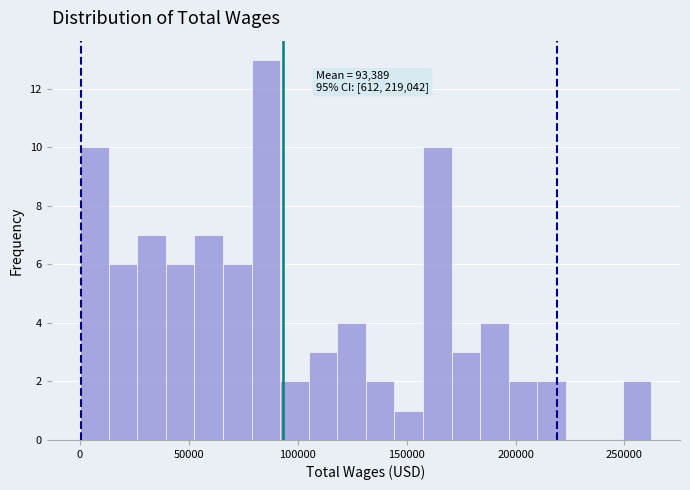

Read against the x-axis, roughly where is the centre of the tallest bar?

85000